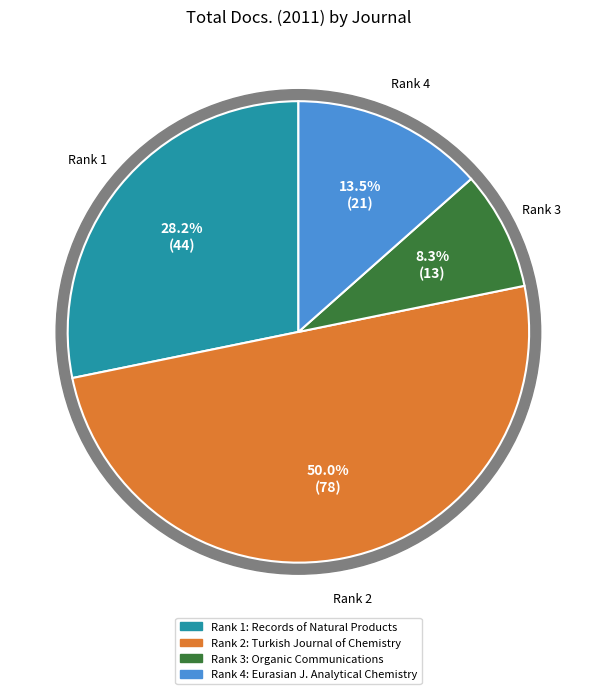

What is the change in value from Turkish Journal of Chemistry to Organic Communications?

-65